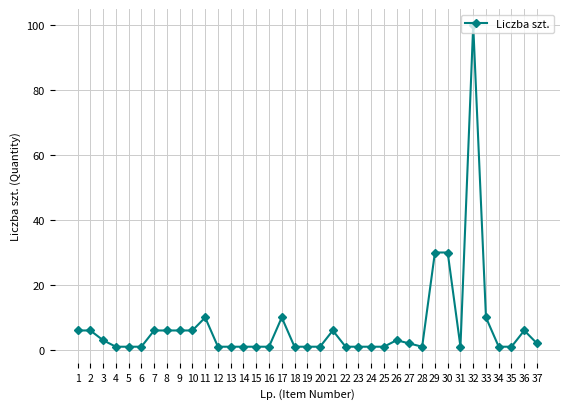

How many lines are shown in the chart?

1